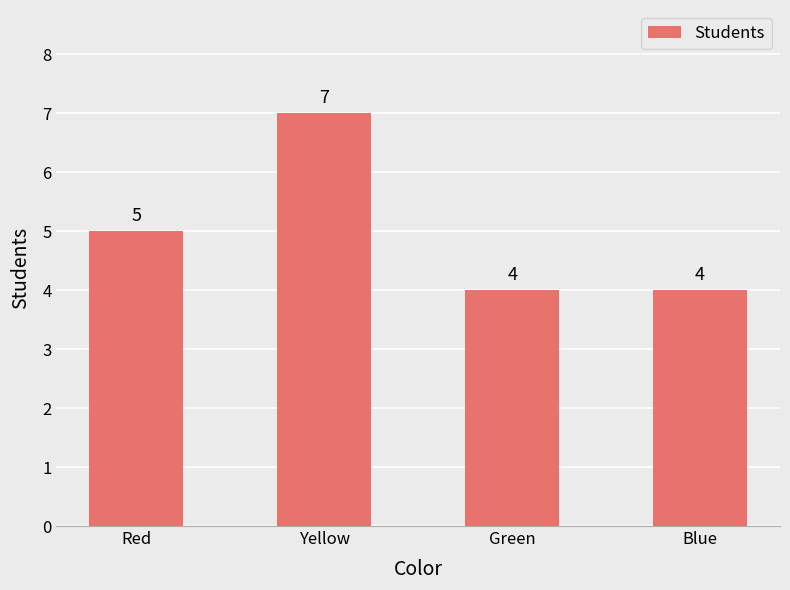

Which label corresponds to the largest value in the chart?

Yellow